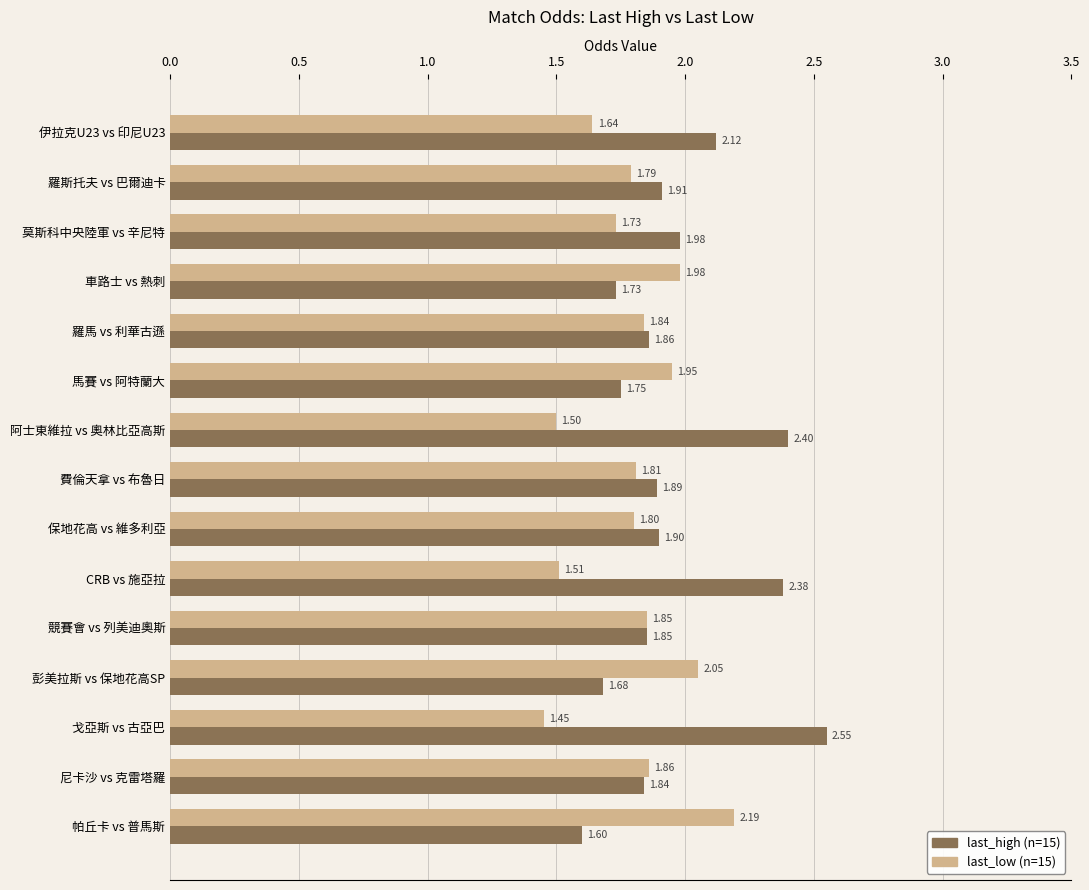

What is the total value across all series at 馬賽 vs 阿特蘭大?

3.7